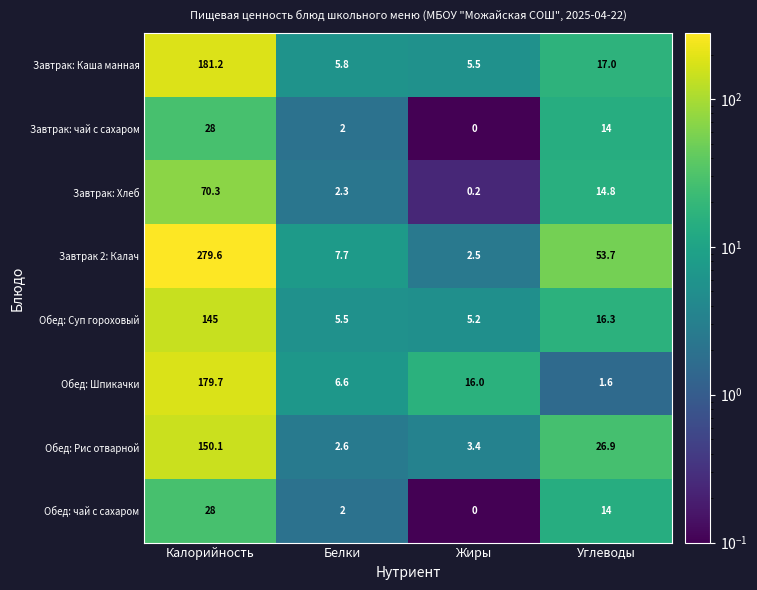

The value of Обед: Суп гороховый at Углеводы is 24.3. True or false?

False